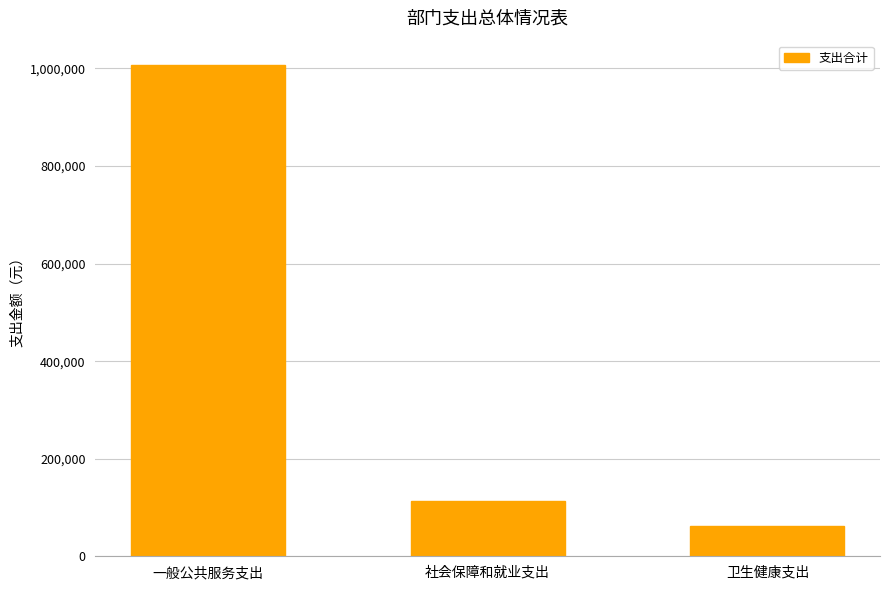

Is it true that the value at 社会保障和就业支出 is 68172.5?

False